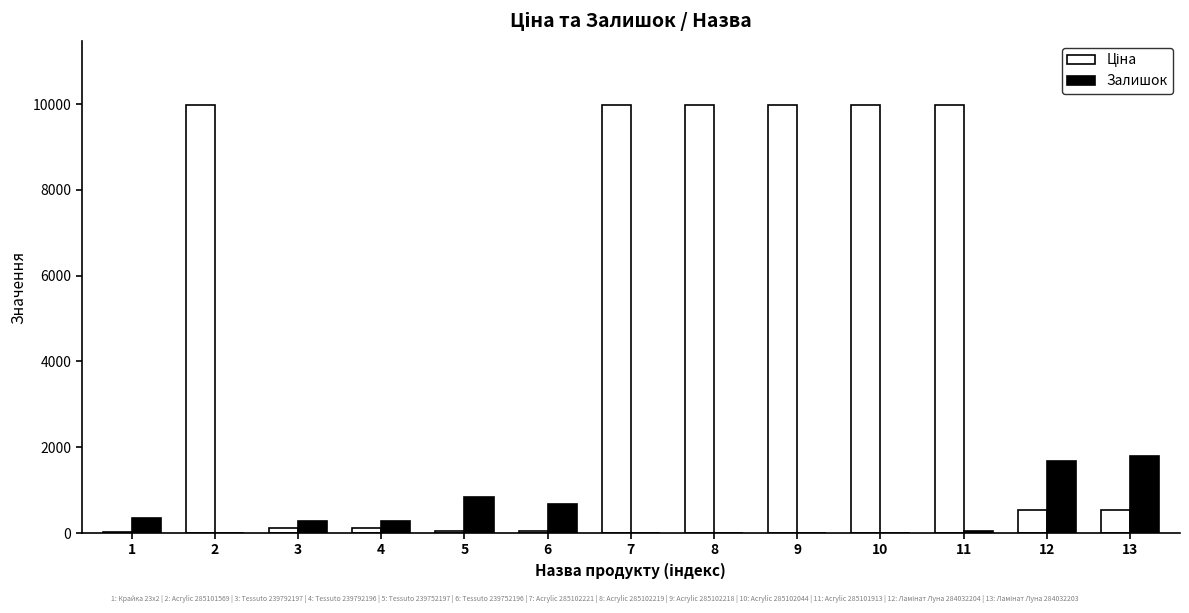

What is the highest value of the Залишок series?

1802.0